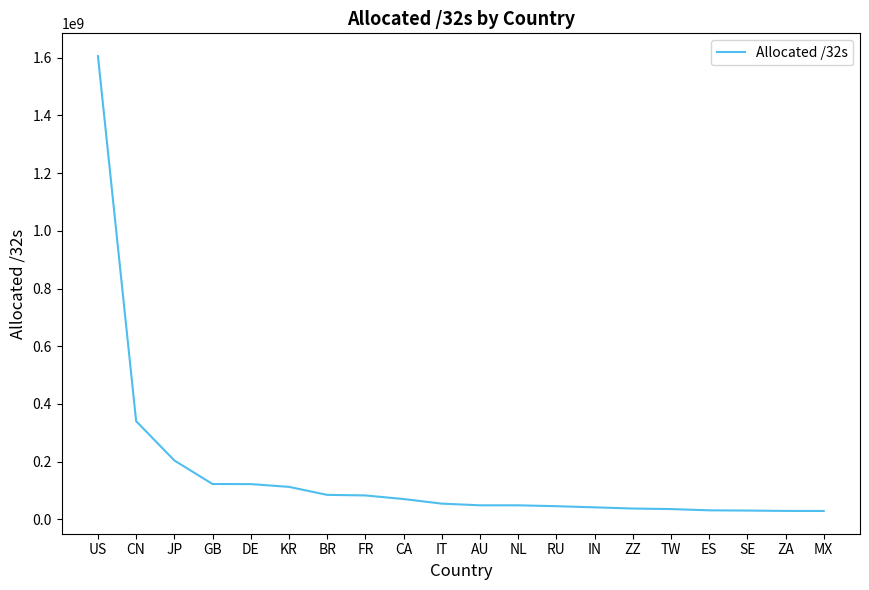

Does the chart have visible grid lines?

No